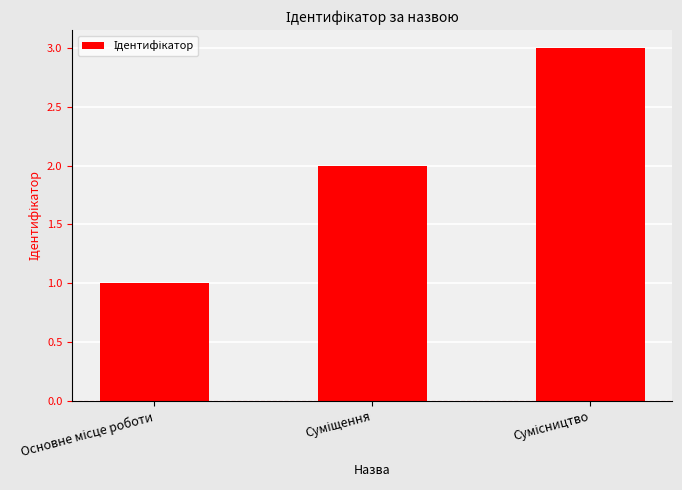

What is the difference between the maximum and minimum values?

2